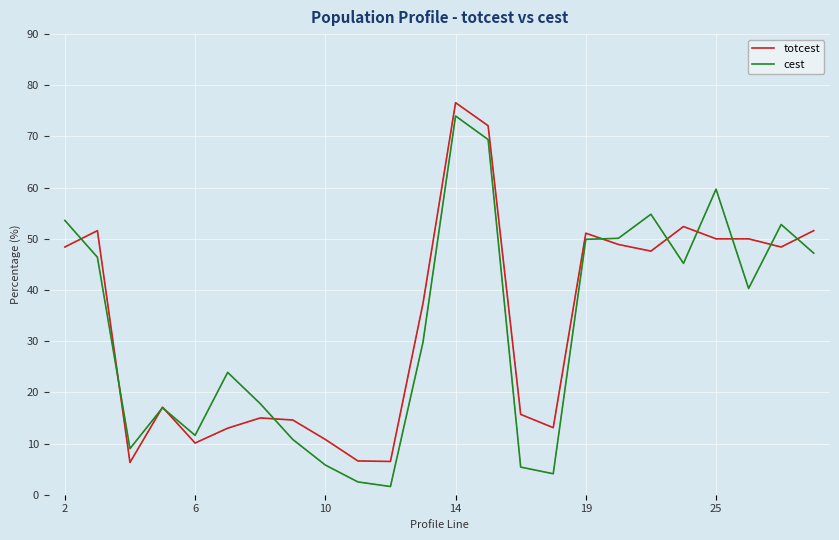

Which series has the widest spread of values?

cest